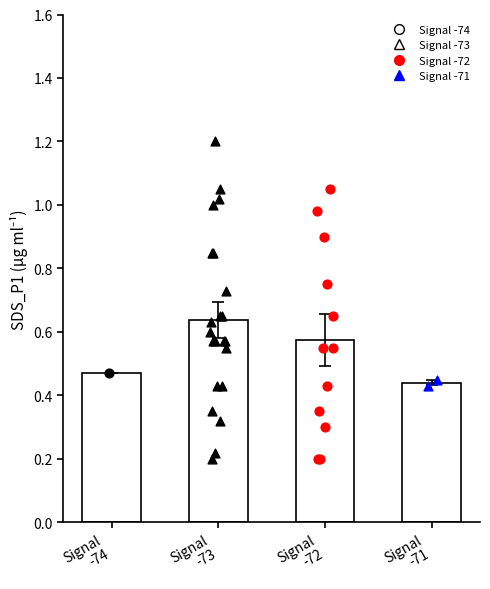

Between 11 and 28, which is larger?

28